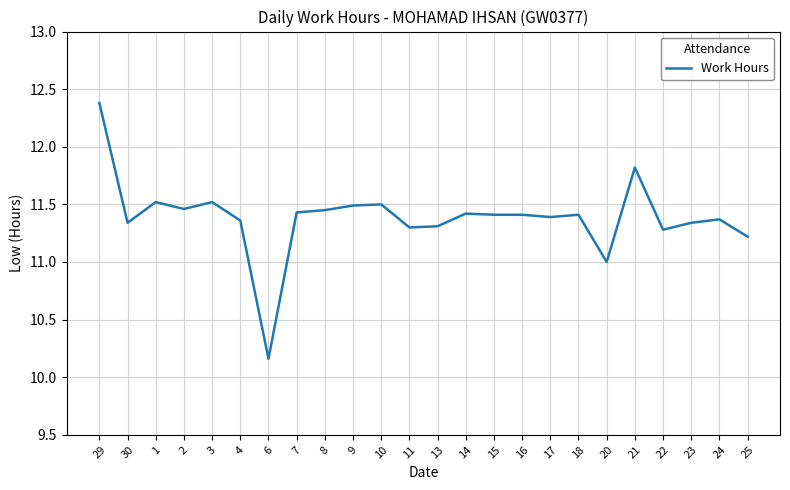

What position from the left is 20?

19